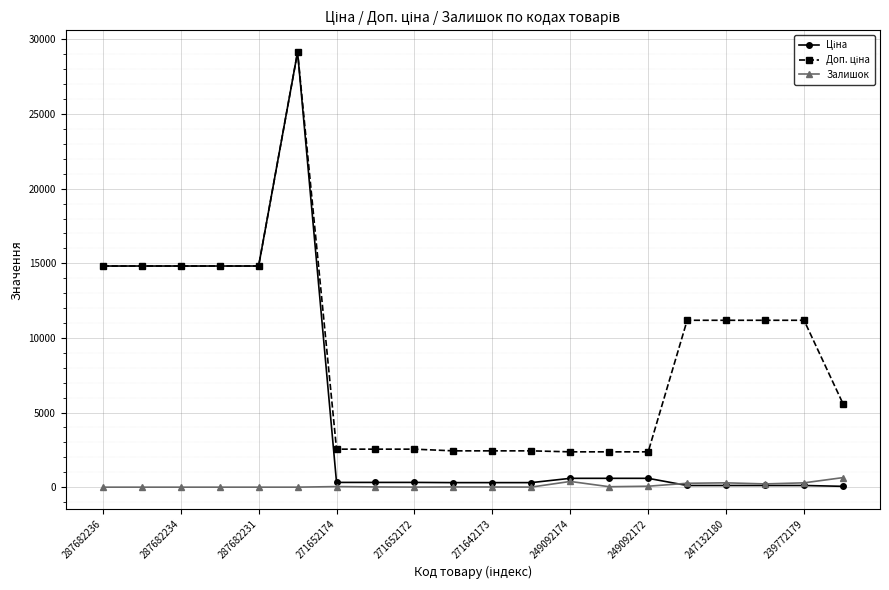

True or false: Залишок has more than 2 points higher than both neighbors.

True